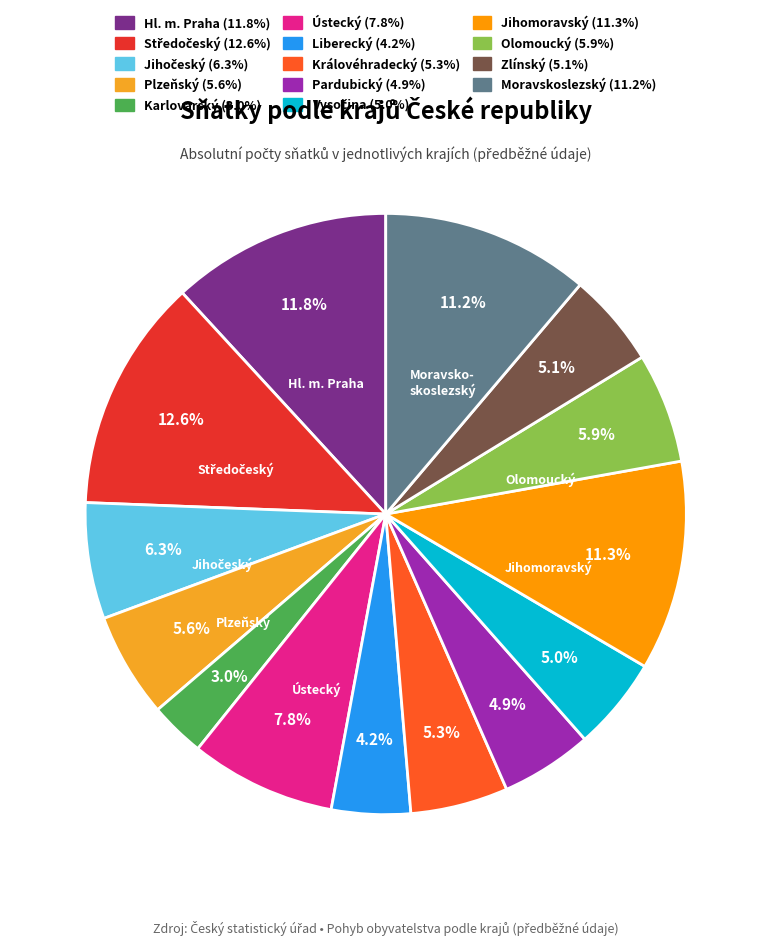

To the nearest percent, what portion does Královéhradecký represent?

5%